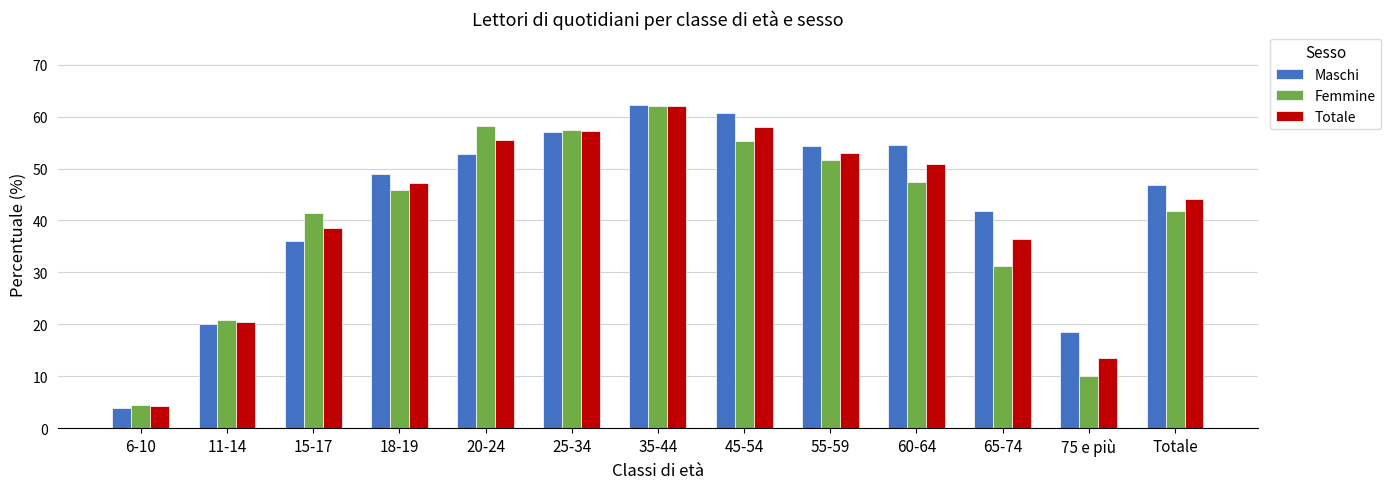

What is the label of the 9th bar from the right?

20-24